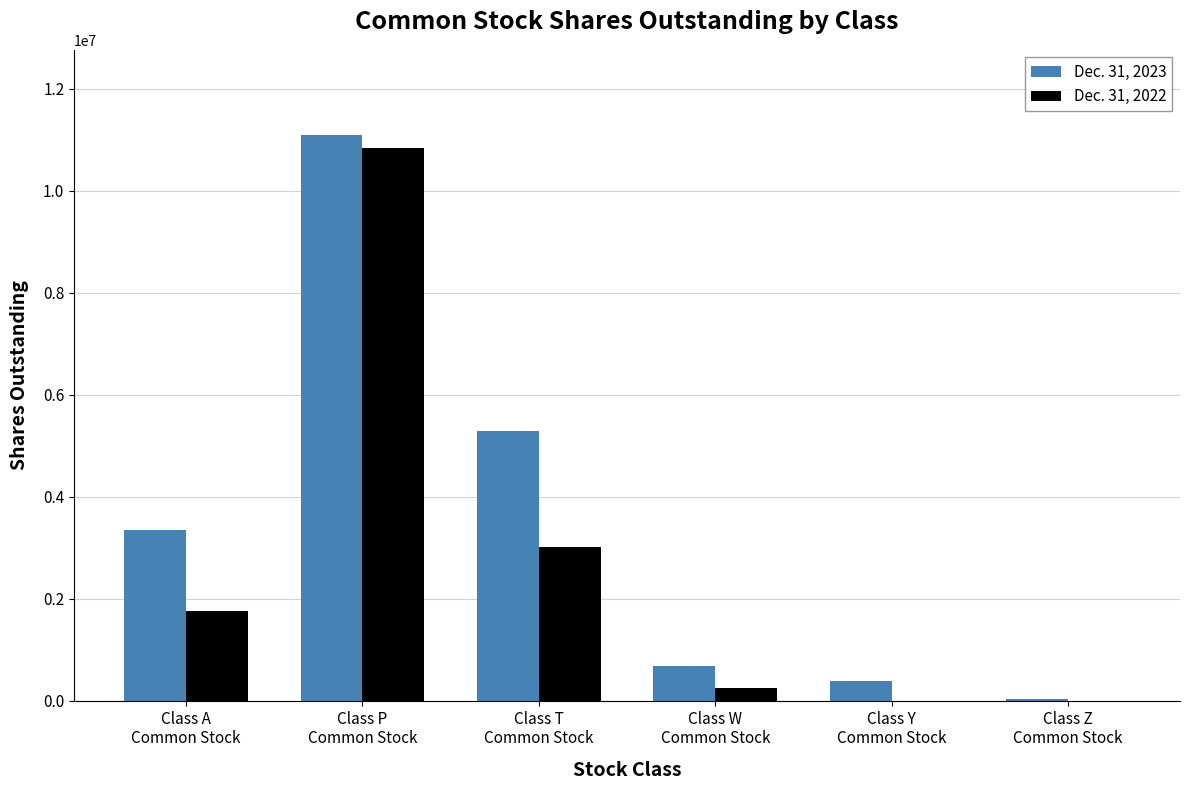

What is the difference between the Dec. 31, 2022 values at Class T
Common Stock and Class A
Common Stock?

1249259